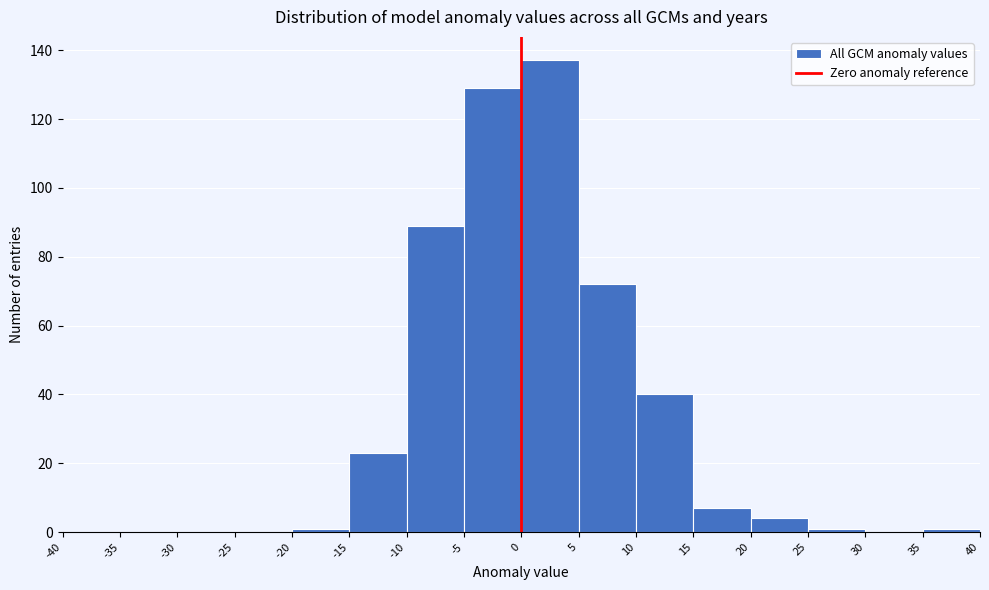

Reading left to right, list every bar in this chart as the range it spans on the x-axis followed by its height. The values are not printed on the chart, so give them approximately, as read against the axis.

-40 to -35: 0
-35 to -30: 0
-30 to -25: 0
-25 to -20: 0
-20 to -15: under 2
-15 to -10: 24
-10 to -5: 90
-5 to 0: 130
0 to 5: 138
5 to 10: 72
10 to 15: 40
15 to 20: 8
20 to 25: 4
25 to 30: under 2
30 to 35: 0
35 to 40: under 2